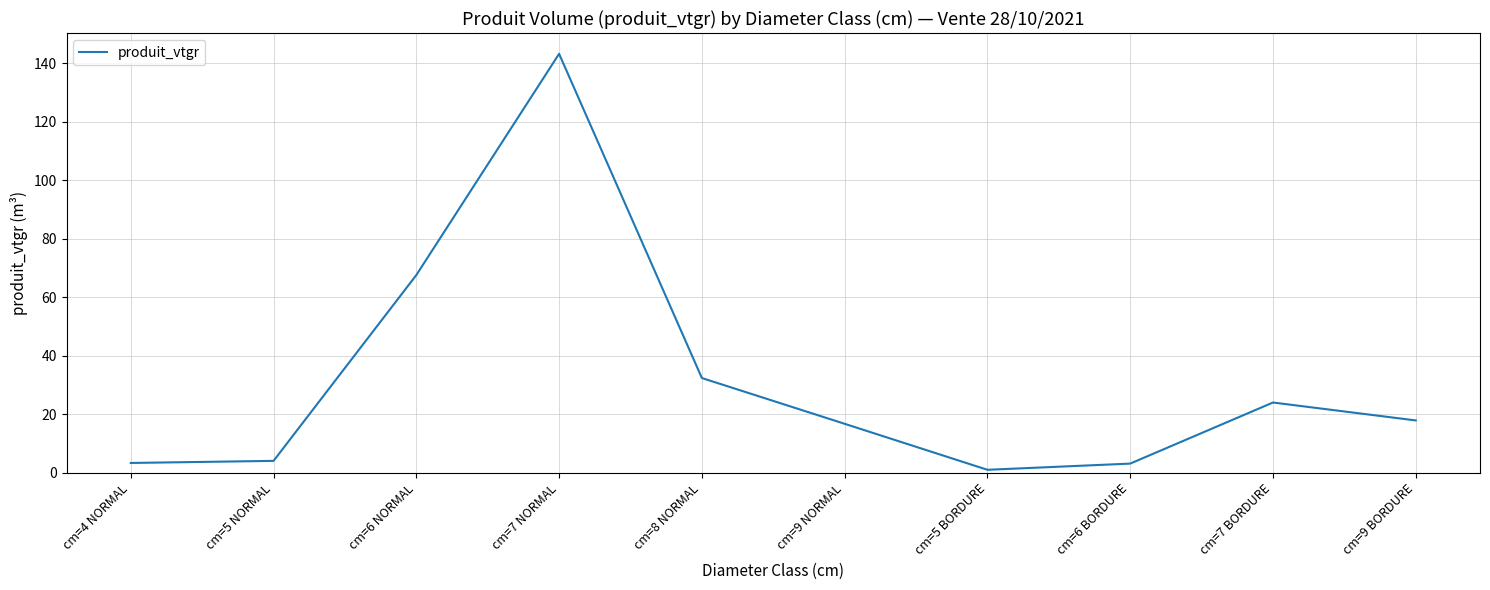

What is the average value?

31.4